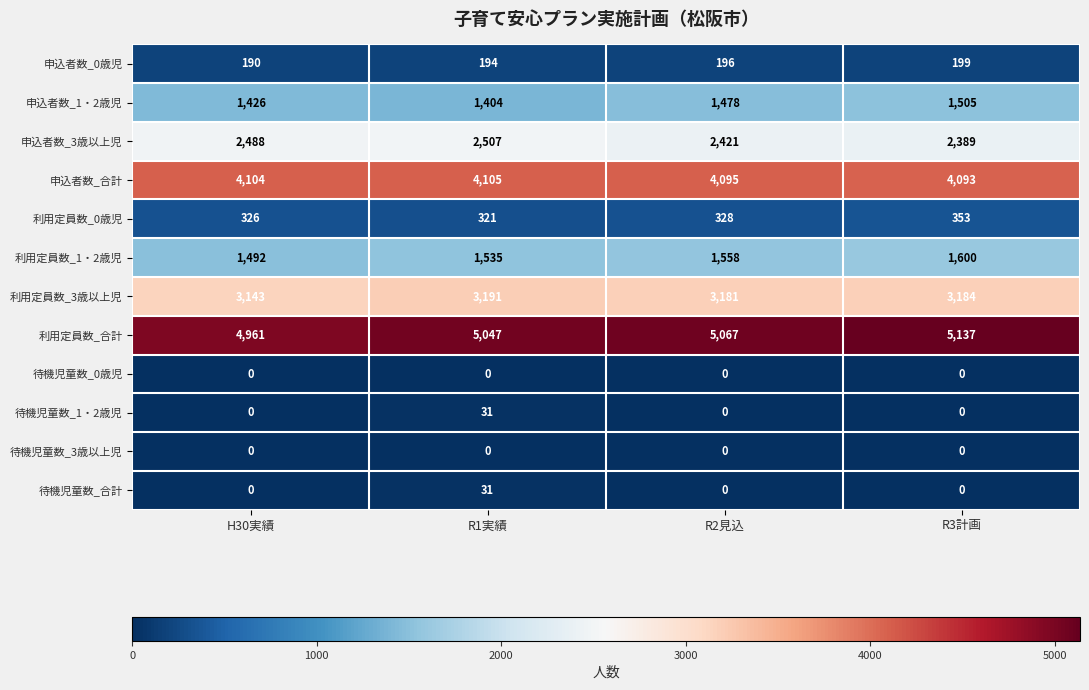

Read the 申込者数_1・2歳児 value at R2見込, to the nearest 50.

1500